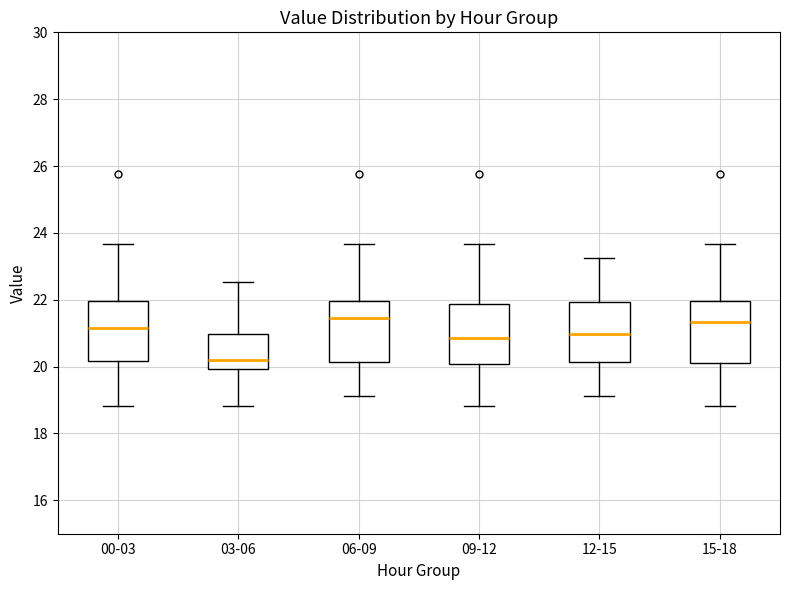

Reading left to right, transcribe this box plot: for each box, give where its median line is, the range the box spans, and where its two whiskers end, as read against the y-axis. The values are not printed on the chart, so give them approximately, as read against the axis.

00-03: median 21.2, box 20.2 to 22.0, whiskers 18.8 to 23.6
03-06: median 20.2, box 20.0 to 21.0, whiskers 18.8 to 22.6
06-09: median 21.4, box 20.2 to 22.0, whiskers 19.2 to 23.6
09-12: median 20.8, box 20.0 to 21.8, whiskers 18.8 to 23.6
12-15: median 21.0, box 20.2 to 22.0, whiskers 19.2 to 23.2
15-18: median 21.4, box 20.0 to 22.0, whiskers 18.8 to 23.6